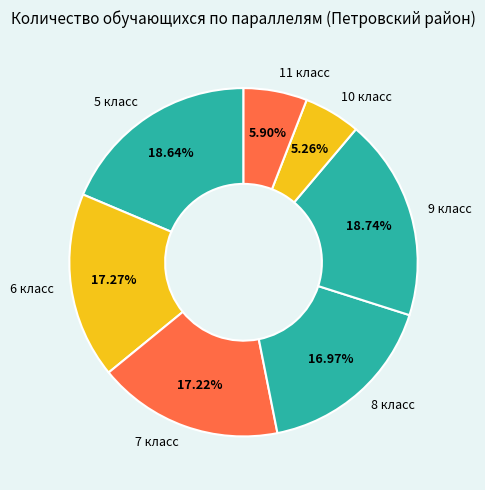

What portion of the pie excludes 11 класс?

94.1%